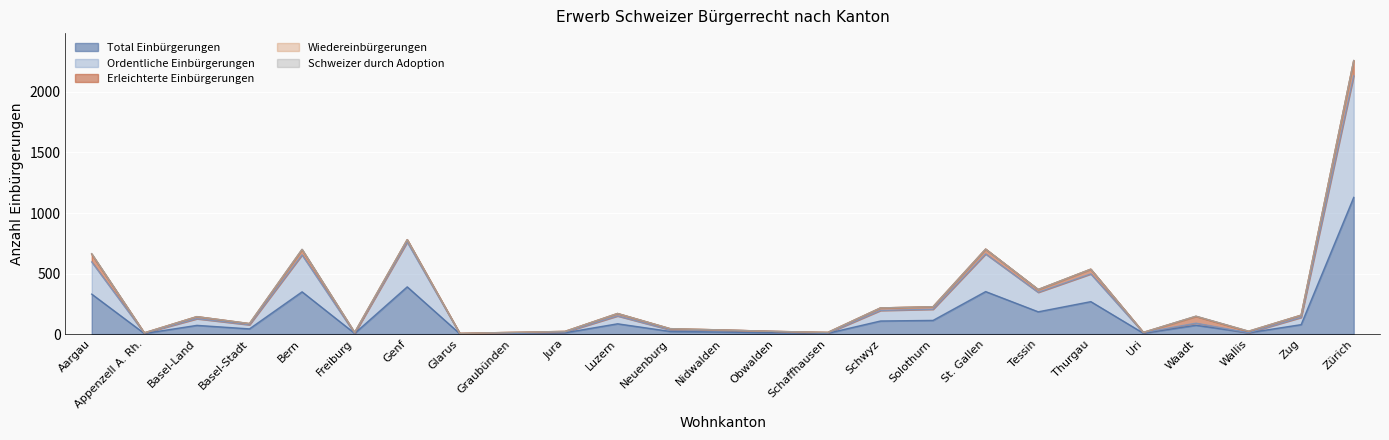

What is the label of the 18th point from the right?

Glarus